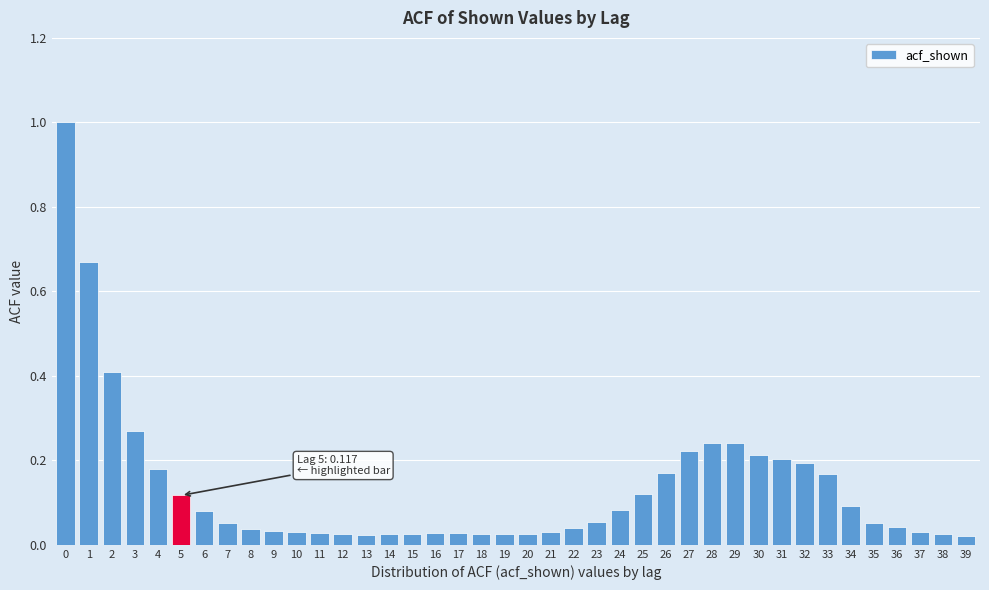

What is the difference between the second highest and second lowest values?

0.6